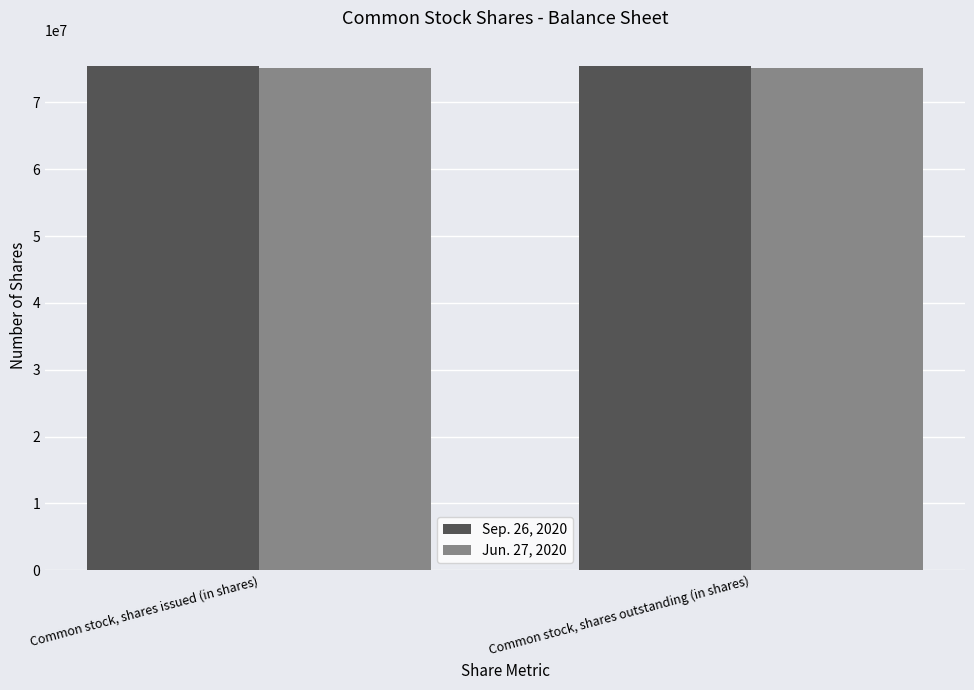

What is the total value across all series at Common stock, shares outstanding (in shares)?

150562609